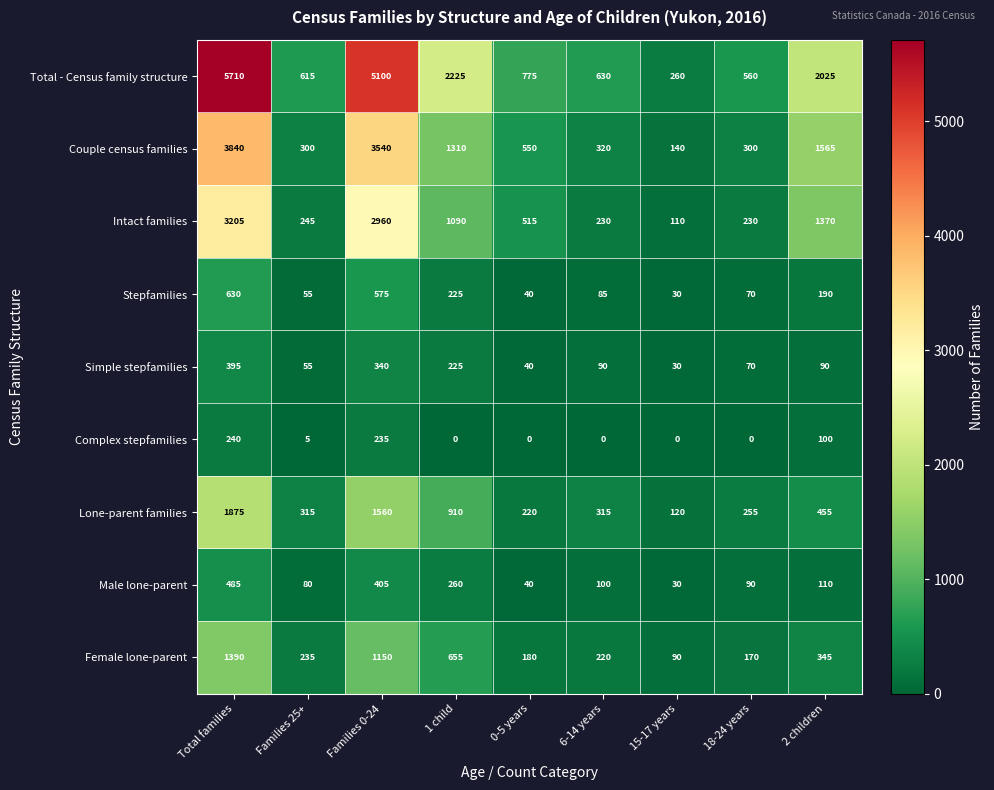

What is the sum of the Simple stepfamilies values at 6-14 years and Total families?

485